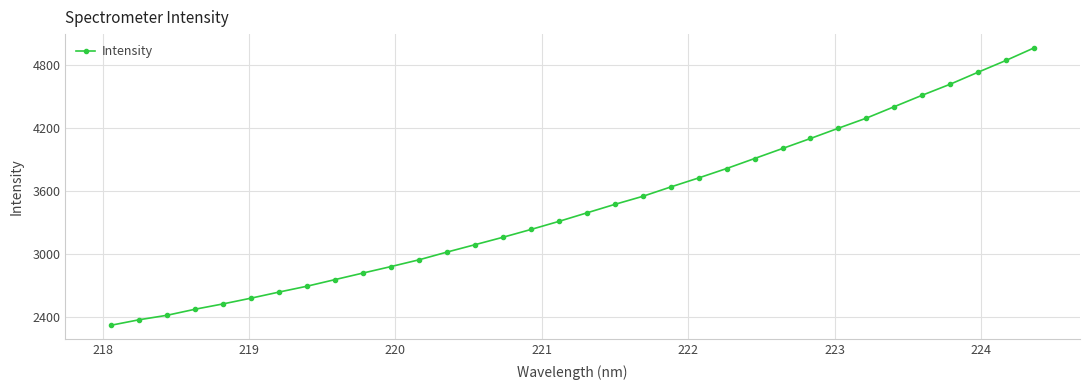

What is the sum of all values?

117431.7